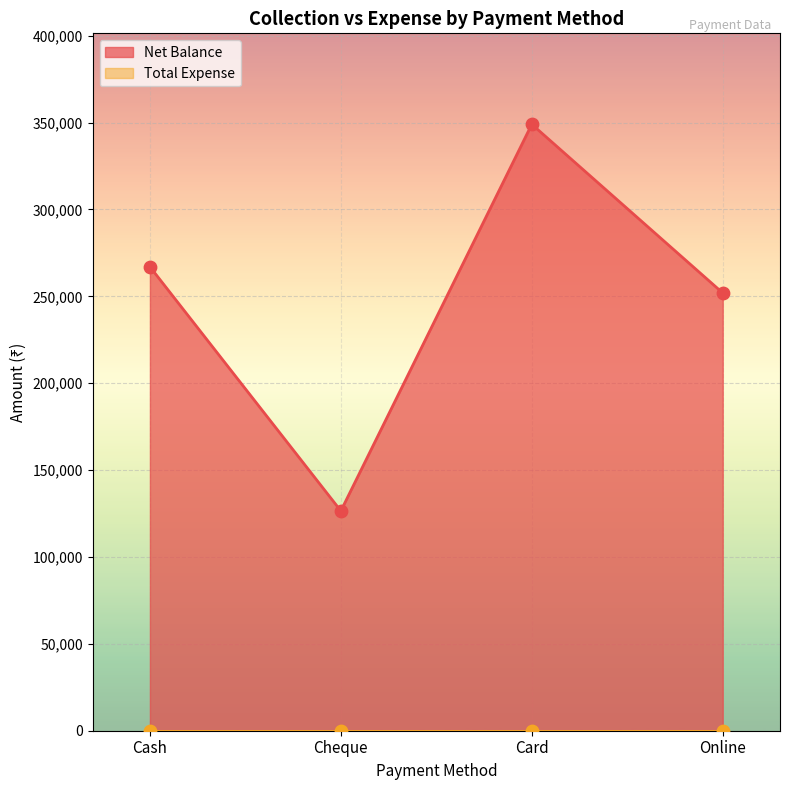

Approximately how many times larger is the value at Online compared to Card?

0.7